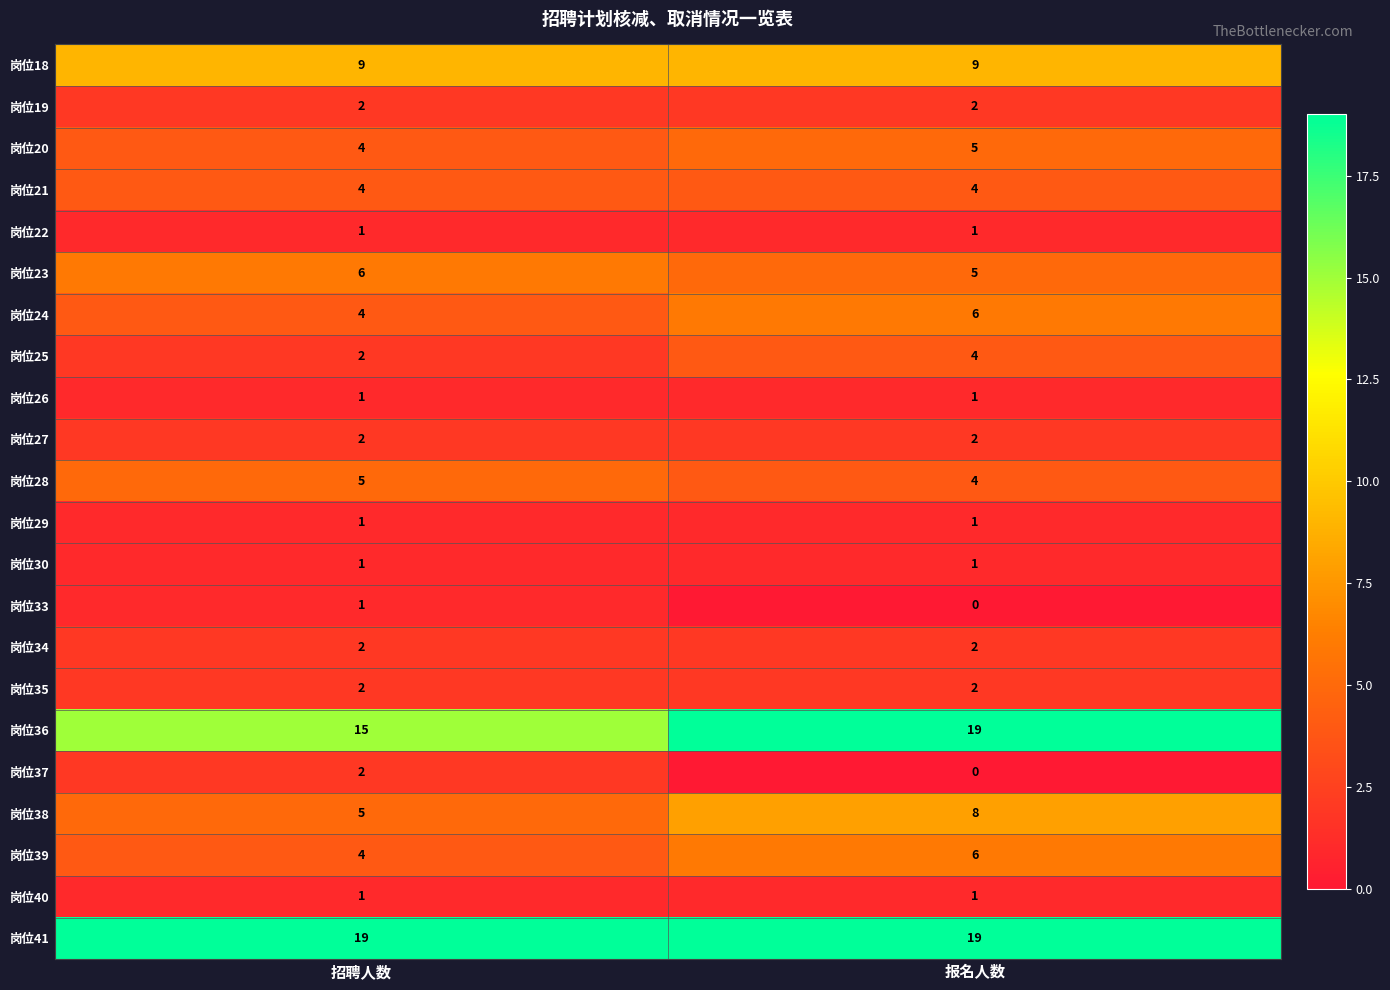

The 岗位36 series shows 4 at 报名人数. True or false?

False